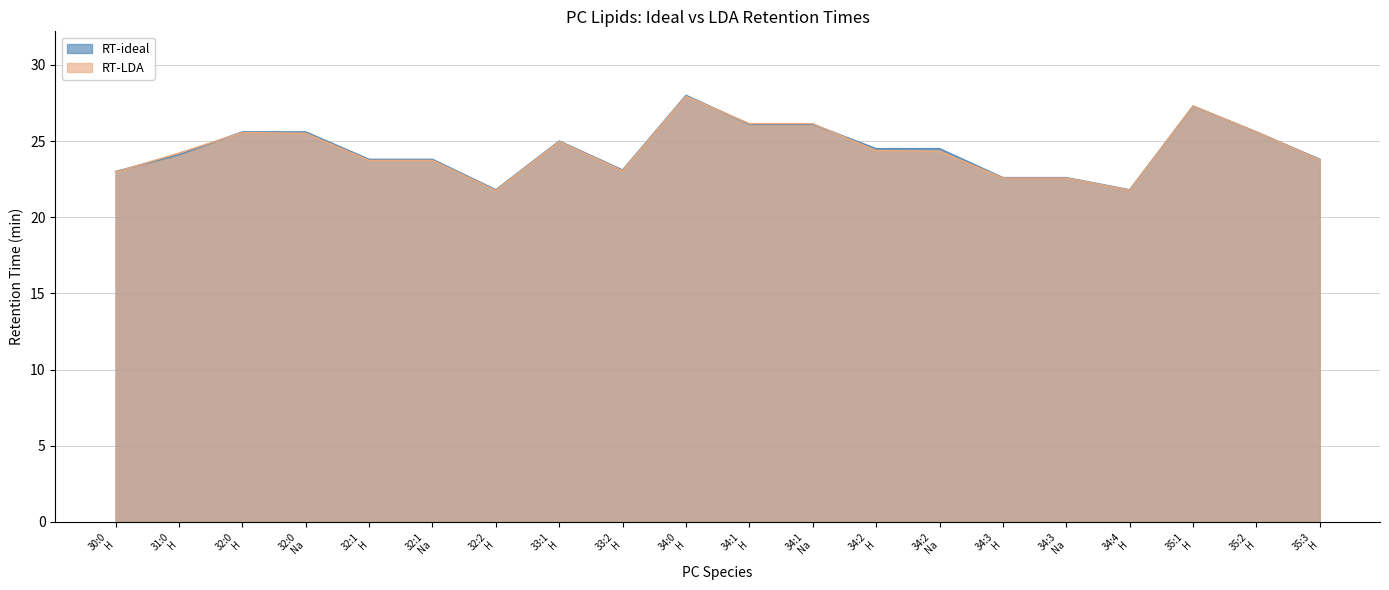

Which series has the largest range (max minus min)?

RT-ideal